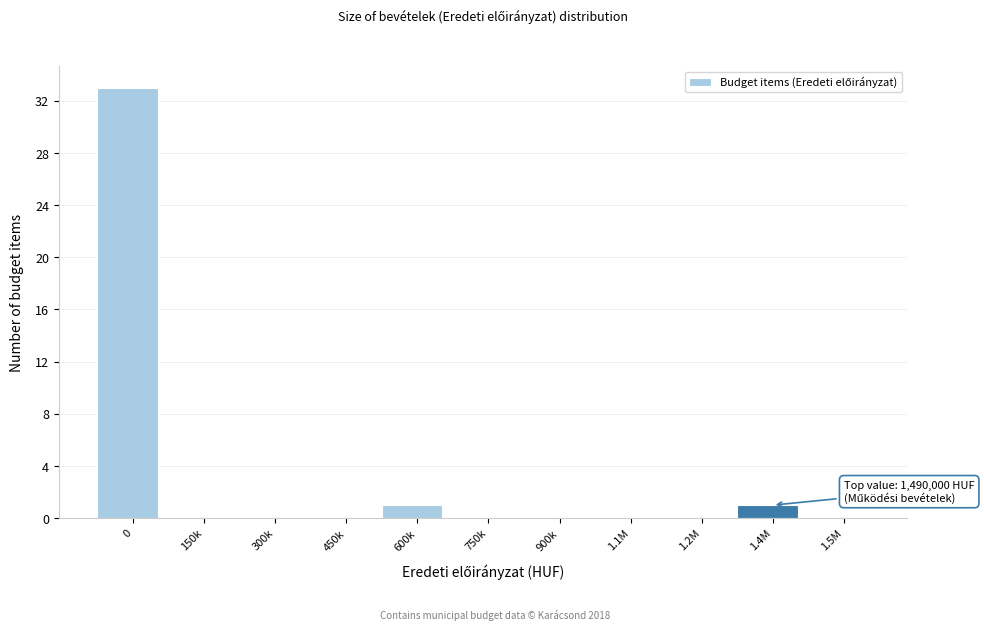

Reading right to left, extract all data points from this chart.

1.5M=0	1.4M=1	1.2M=0	1.1M=0	900k=0	750k=0	600k=1	450k=0	300k=0	150k=0	0=33